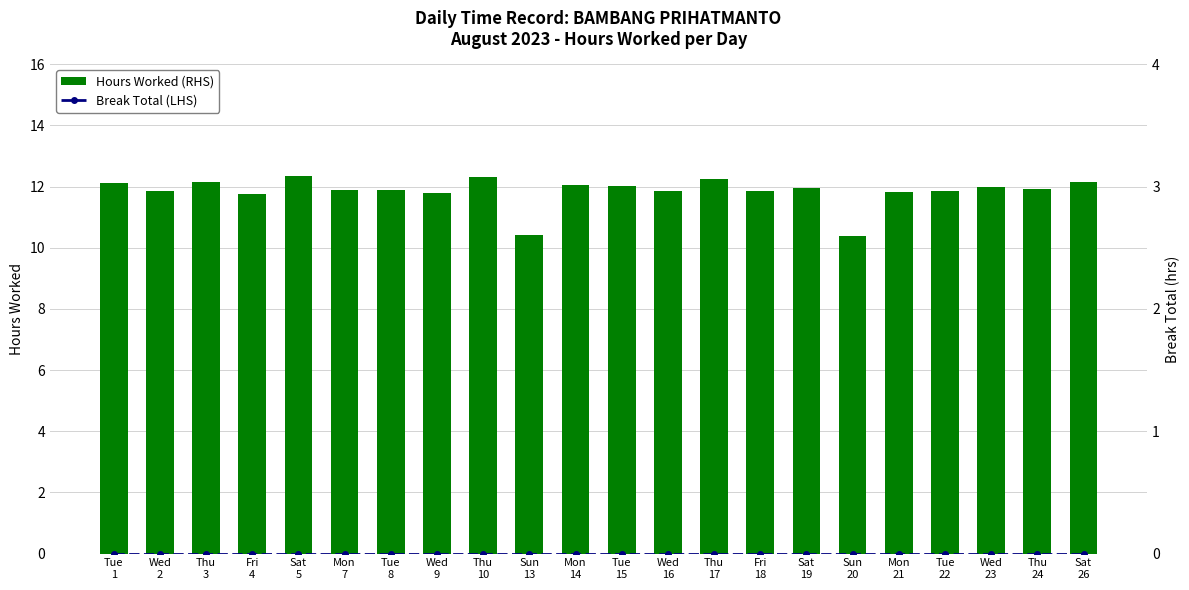

At Wed
2, list the series in order from smallest to largest.

Break Total (LHS), Hours Worked (RHS)